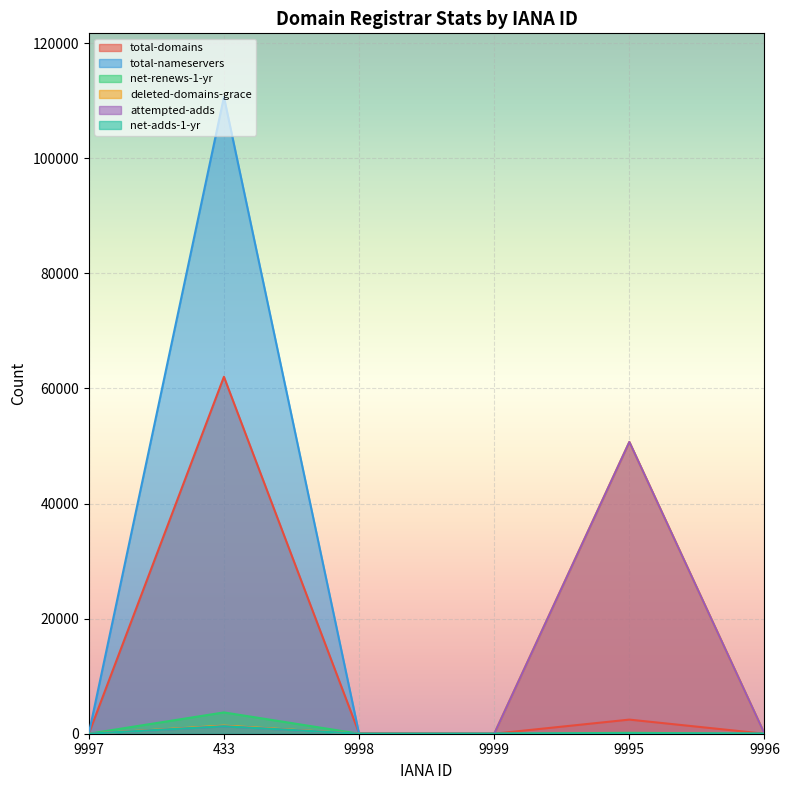

How many data points does each series have?

6